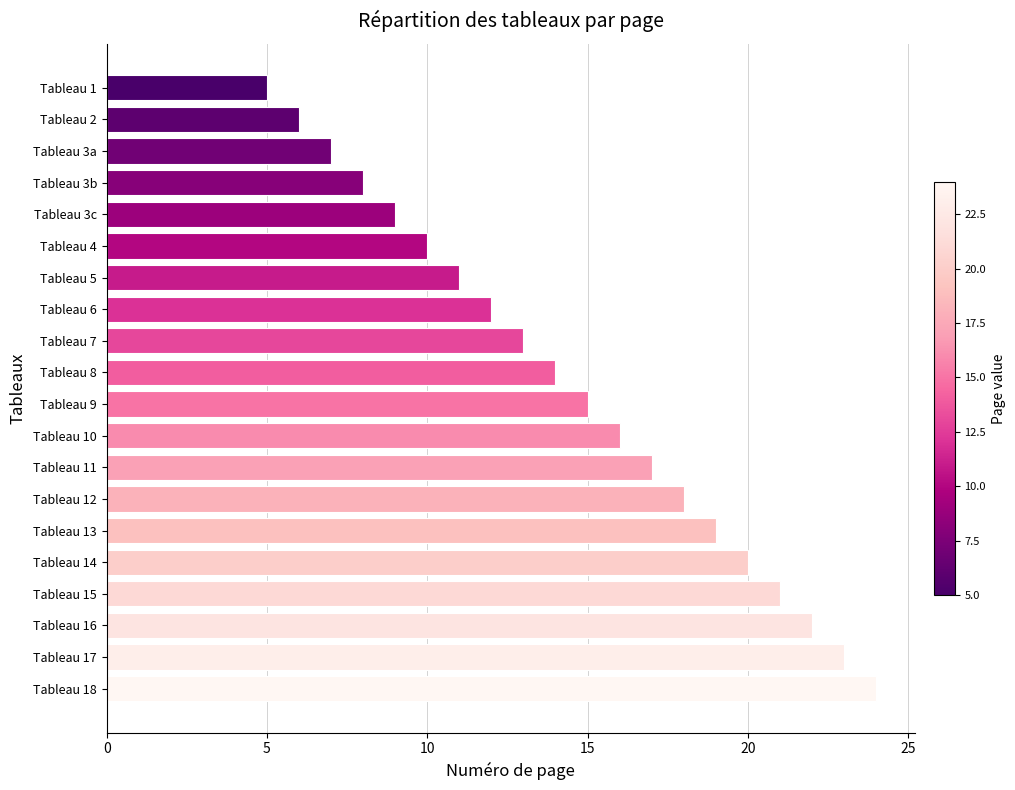

List the labels in order of value, largest first.

Tableau 18, Tableau 17, Tableau 16, Tableau 15, Tableau 14, Tableau 13, Tableau 12, Tableau 11, Tableau 10, Tableau 9, Tableau 8, Tableau 7, Tableau 6, Tableau 5, Tableau 4, Tableau 3c, Tableau 3b, Tableau 3a, Tableau 2, Tableau 1